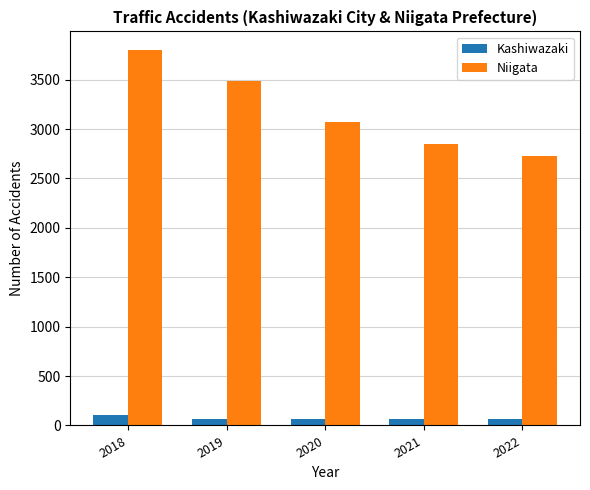

At which label does Niigata reach its peak?

2018